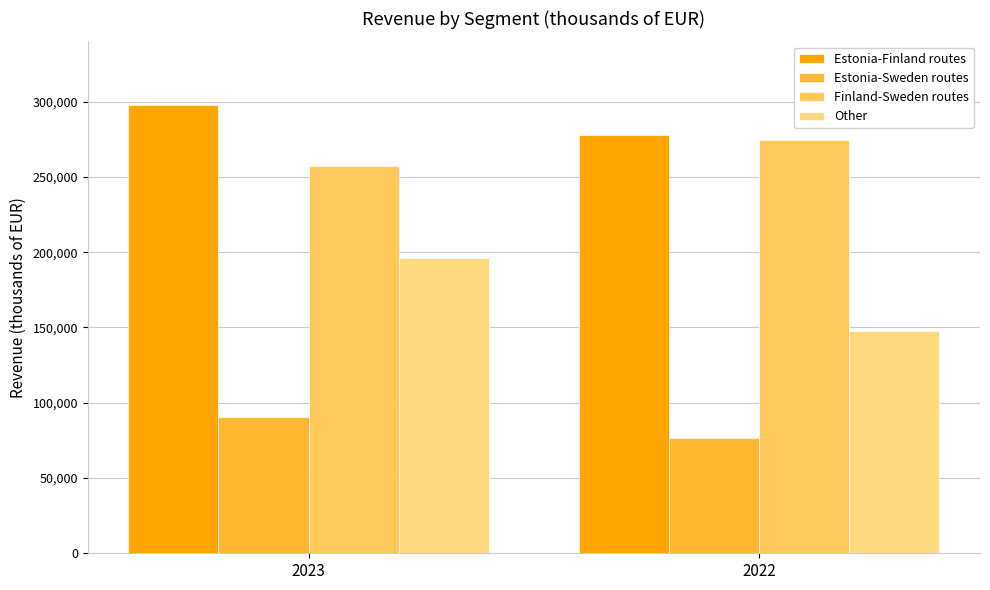

Count the number of categories in the chart.

2